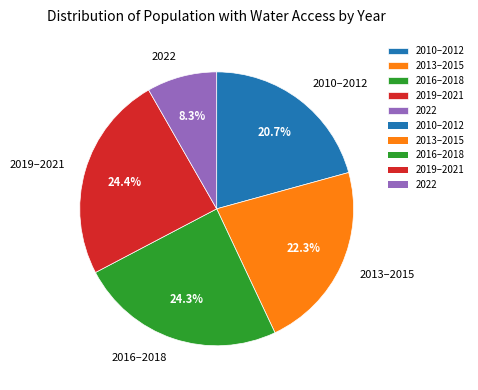

Which slice is the smallest?

2022